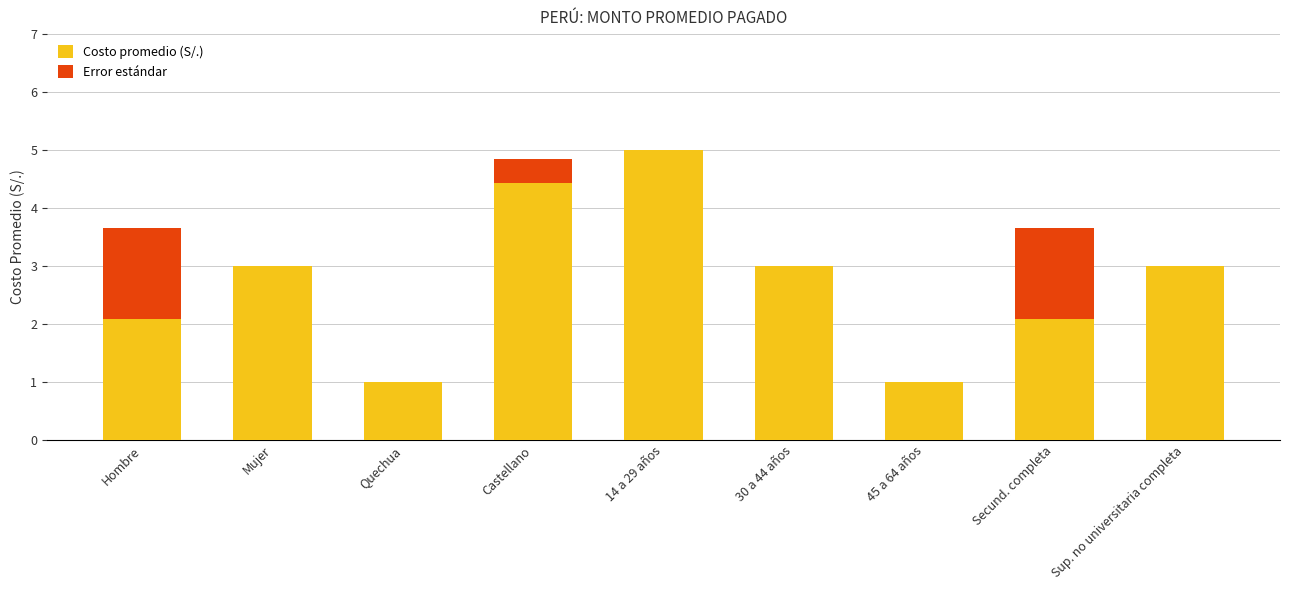

At which category is the sum across all series the highest?

14 a 29 años